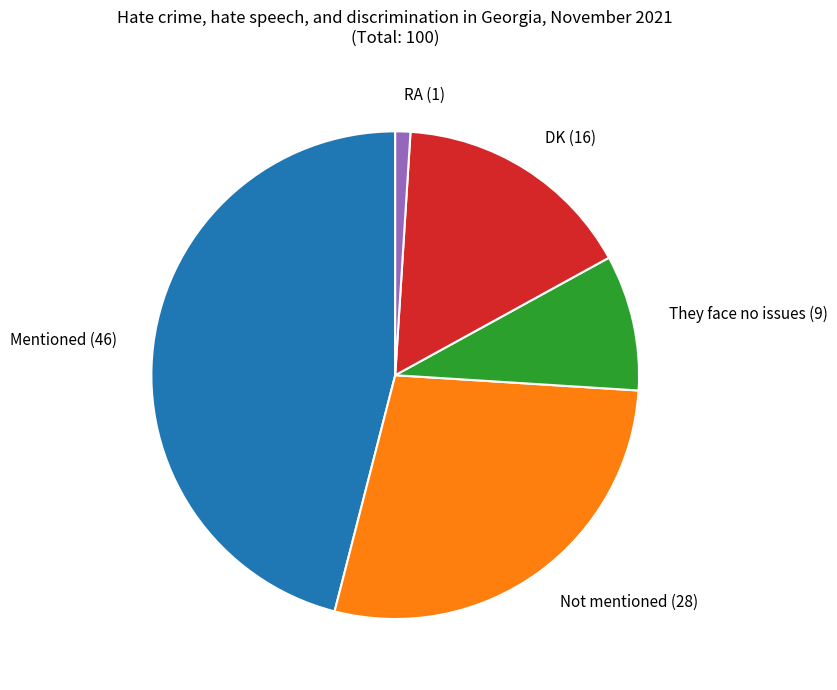

Do Mentioned and They face no issues together represent more than half of the pie?

Yes